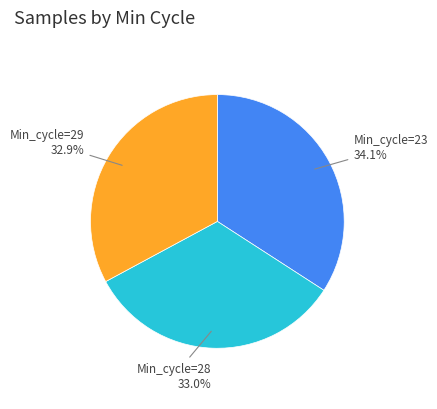

What percentage is the Min_cycle=29 slice, to the nearest percent?

33%